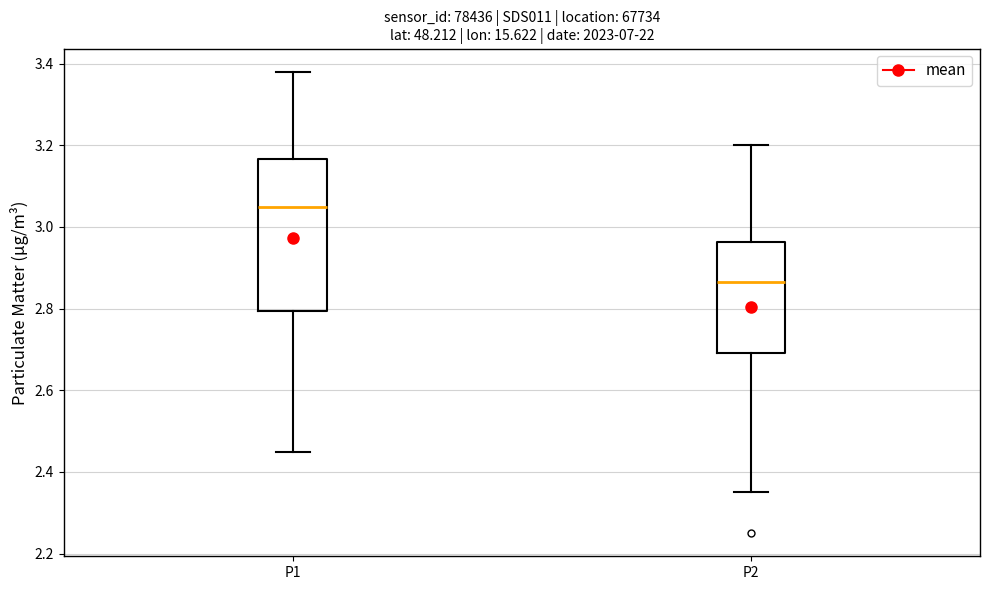

Which box has the highest median line?

P1